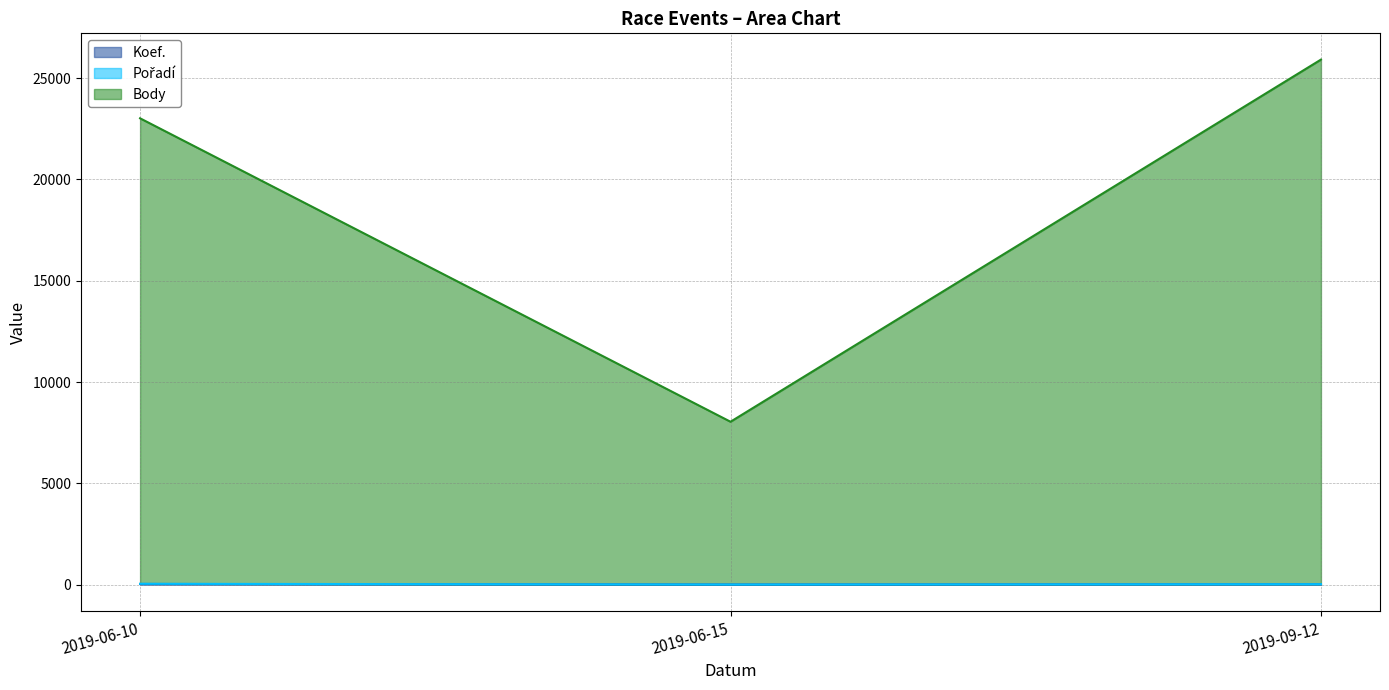

Which category has the highest value in the Body series?

2019-09-12